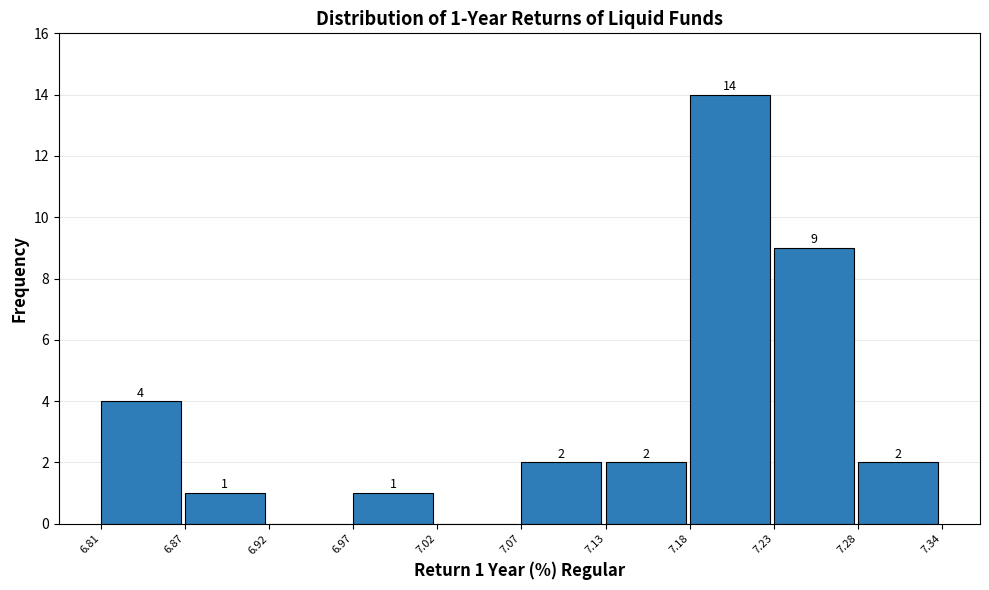

Over which range of the x-axis is the bar tallest?

7.18 to 7.23